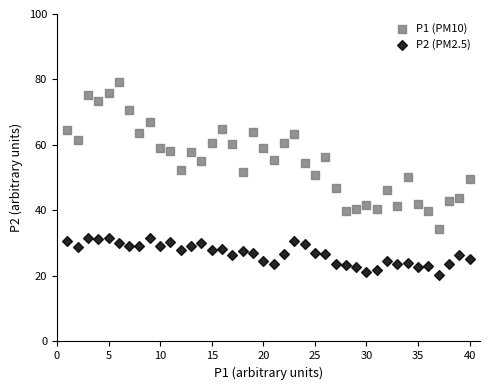

Which series has the largest Y range (max minus min)?

P1 (PM10)